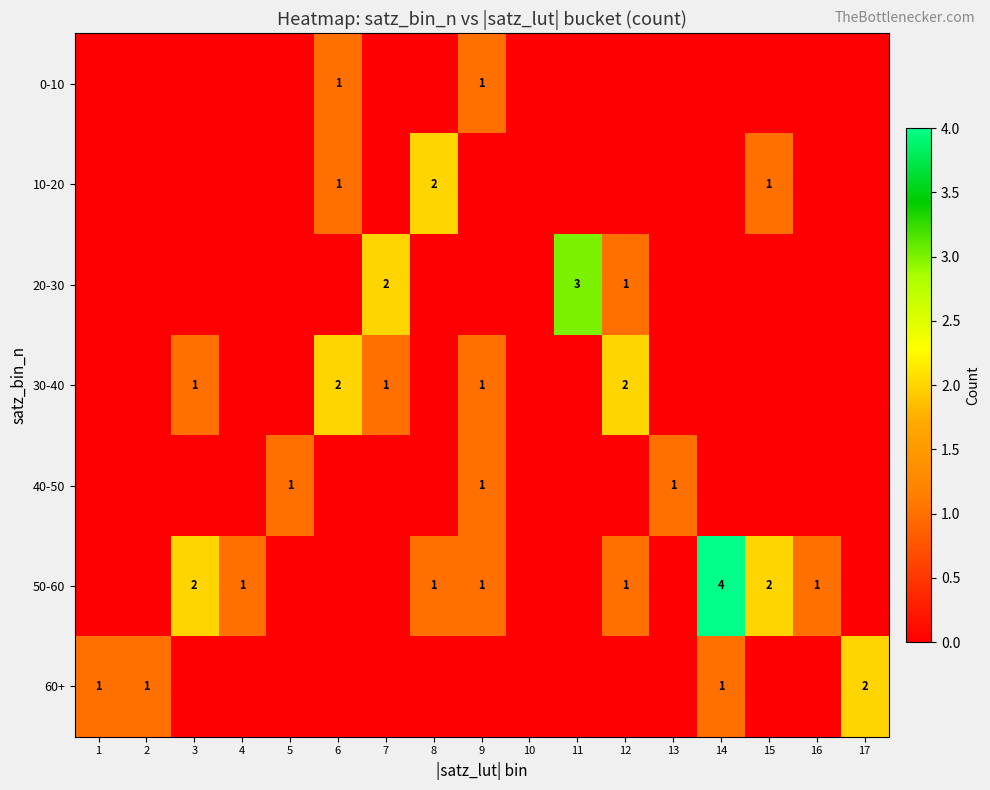

True or false: 10-20 has a value of 1 at 15.

True